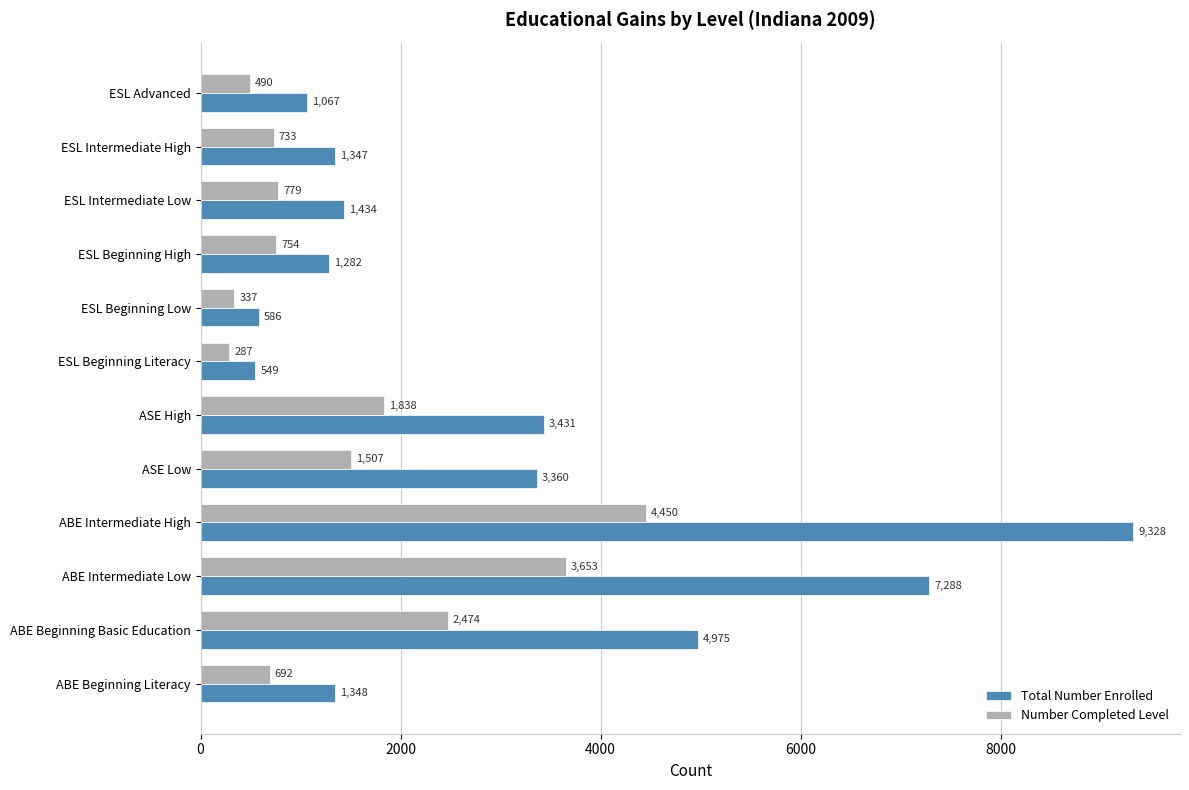

Is it true that Number Completed Level equals 3572 at ABE Beginning Basic Education?

False